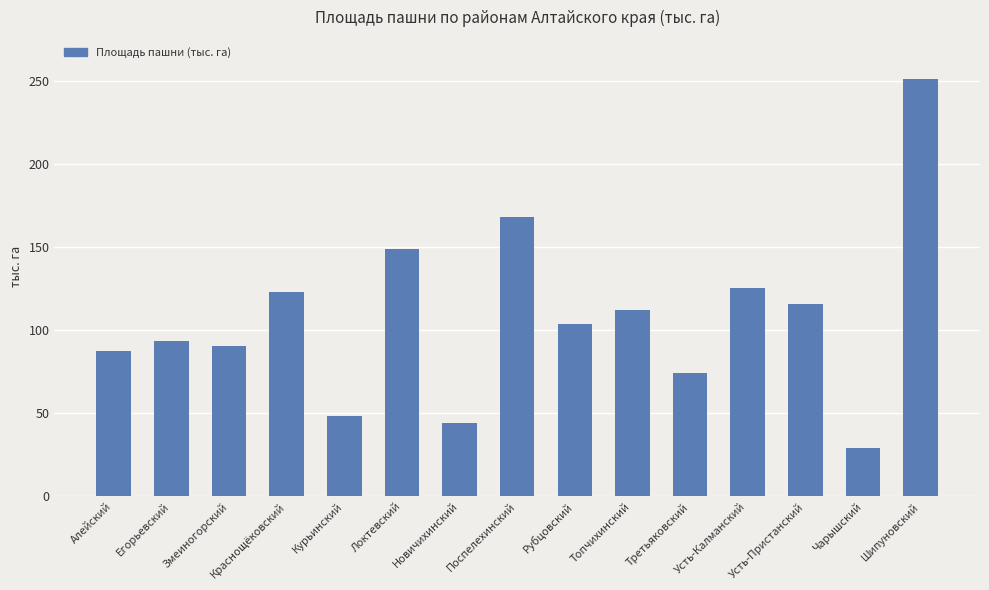

What is the value of the 5th bar from the left?

48.2